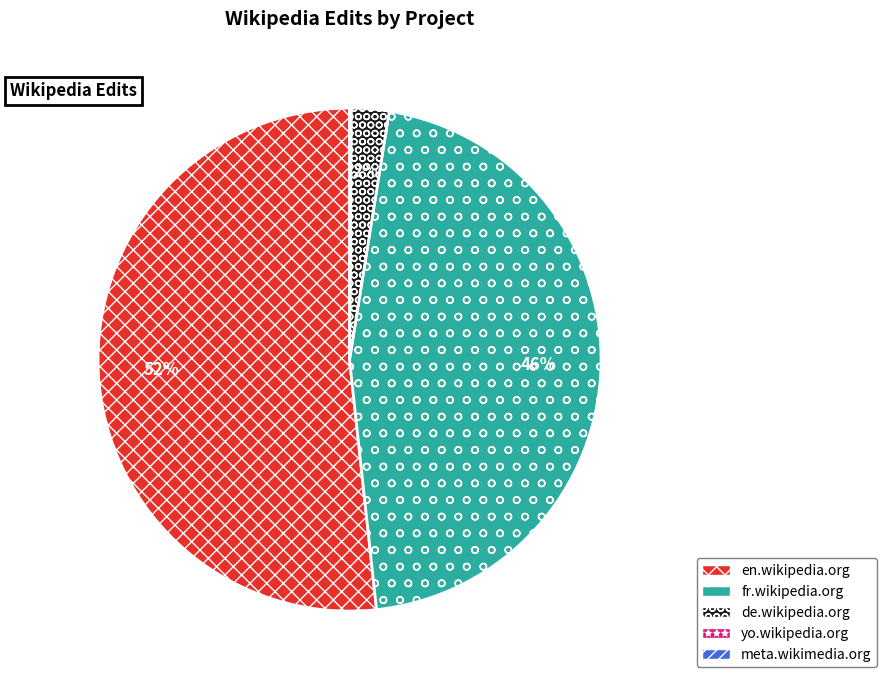

Which has a higher value, de.wikipedia.org or fr.wikipedia.org?

fr.wikipedia.org